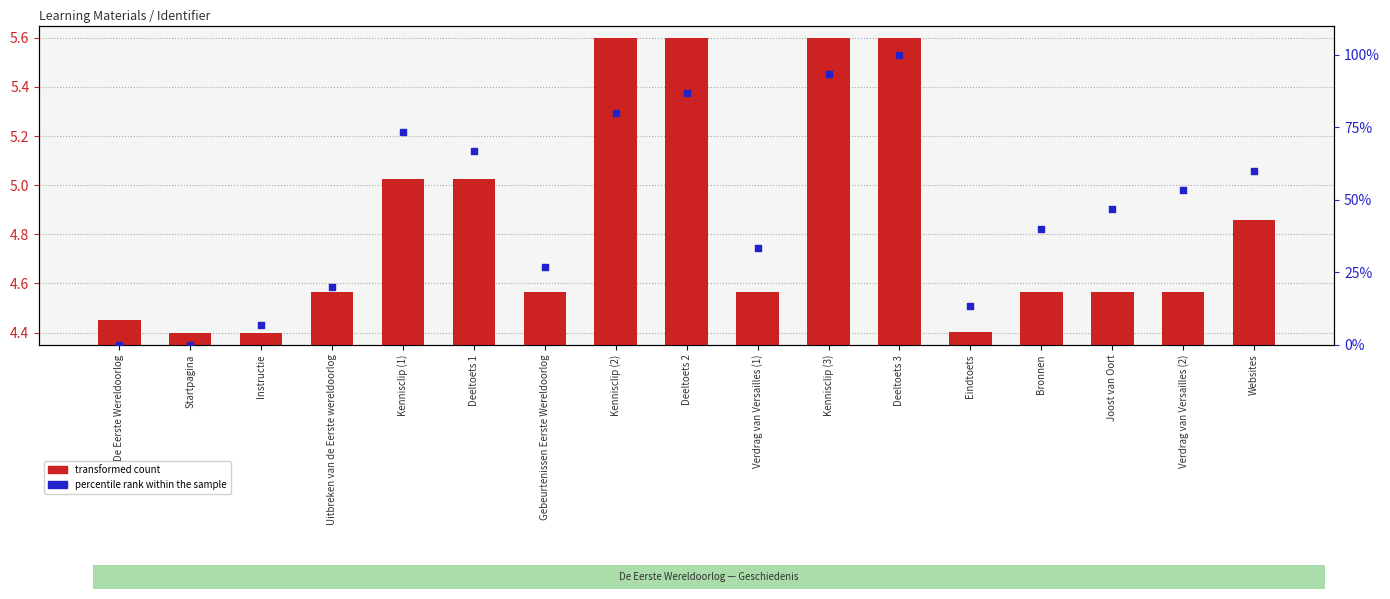

Is the value of transformed count at Instructie greater than the value of percentile rank within the sample at Kennisclip (2)?

No